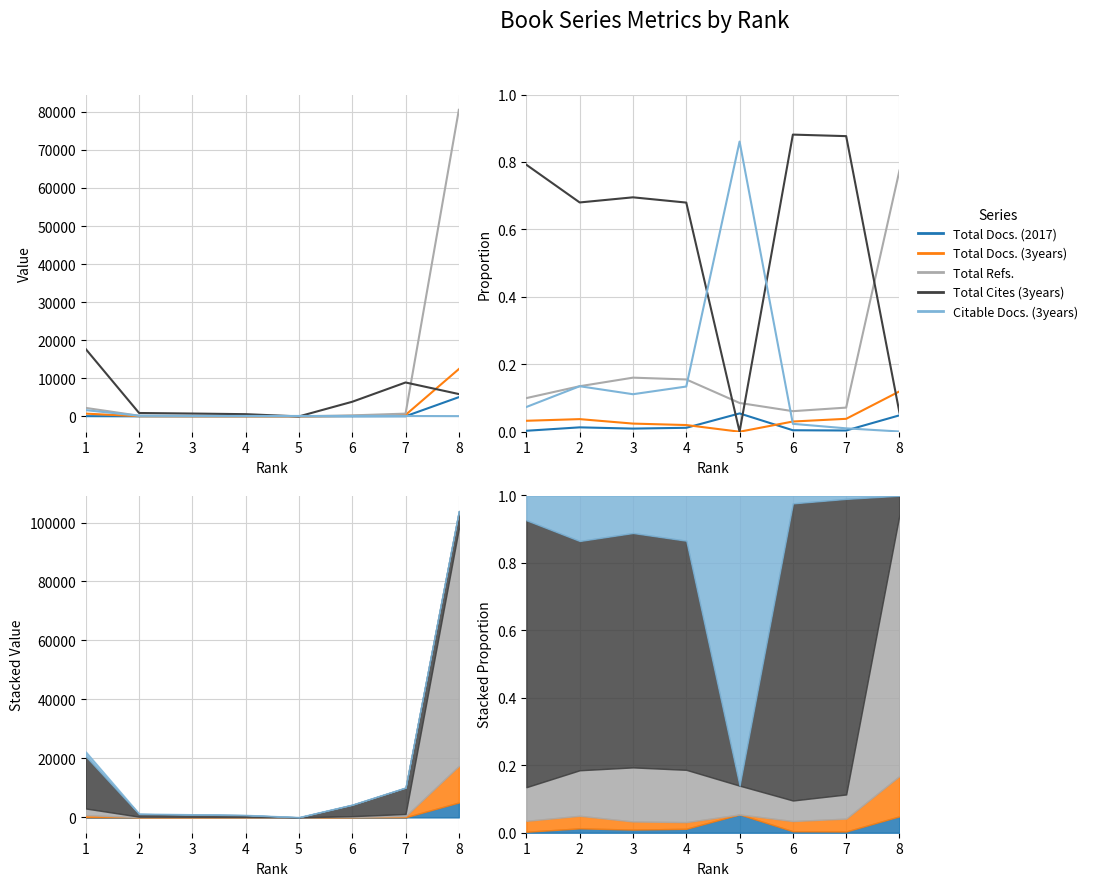

Is it true that Total Refs. equals 0.0 at 7?

False